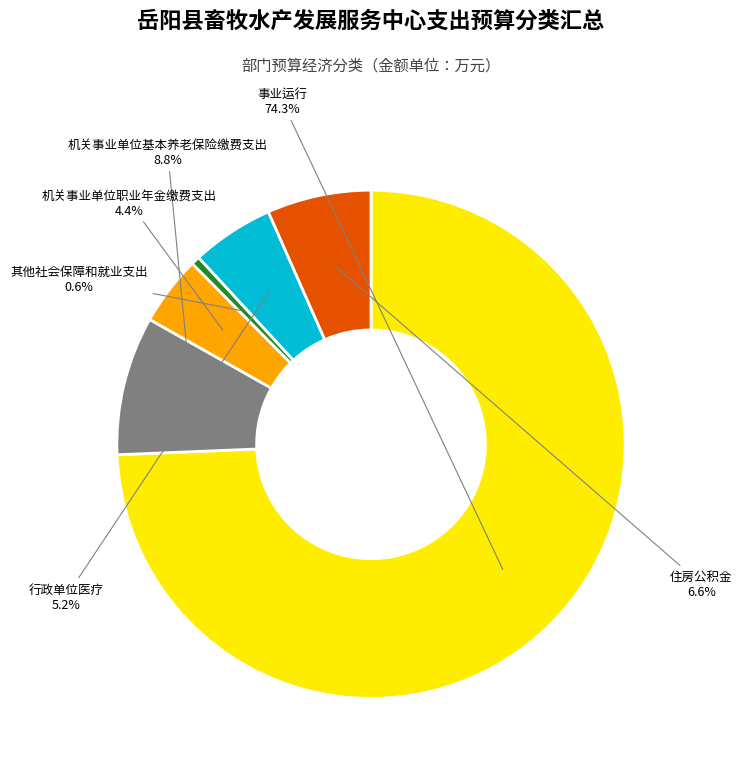

To the nearest percent, what is the difference between the largest and smallest slice percentages?

74%